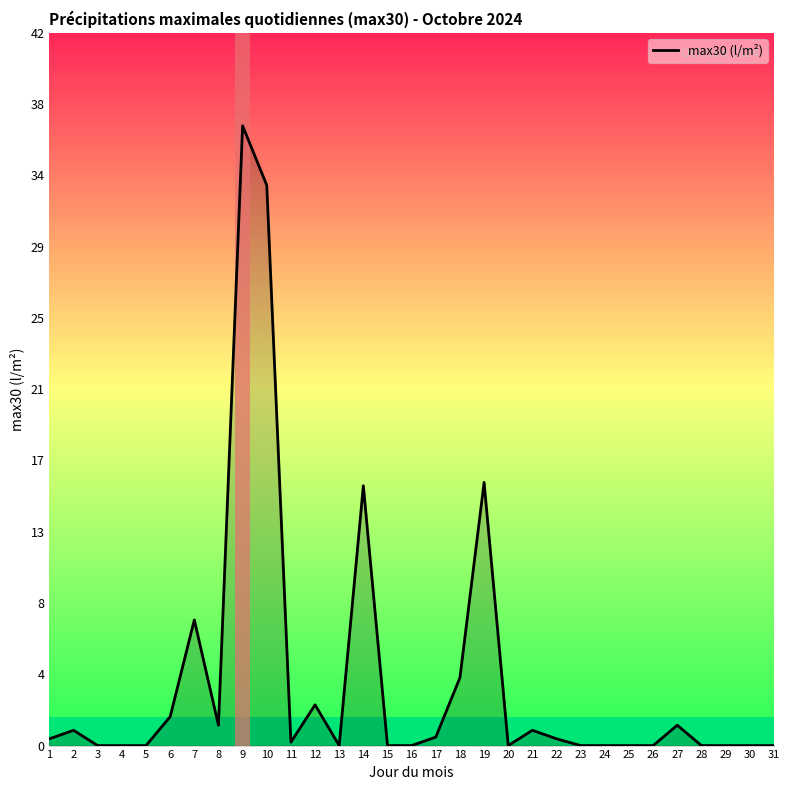

What is the average value?

3.9